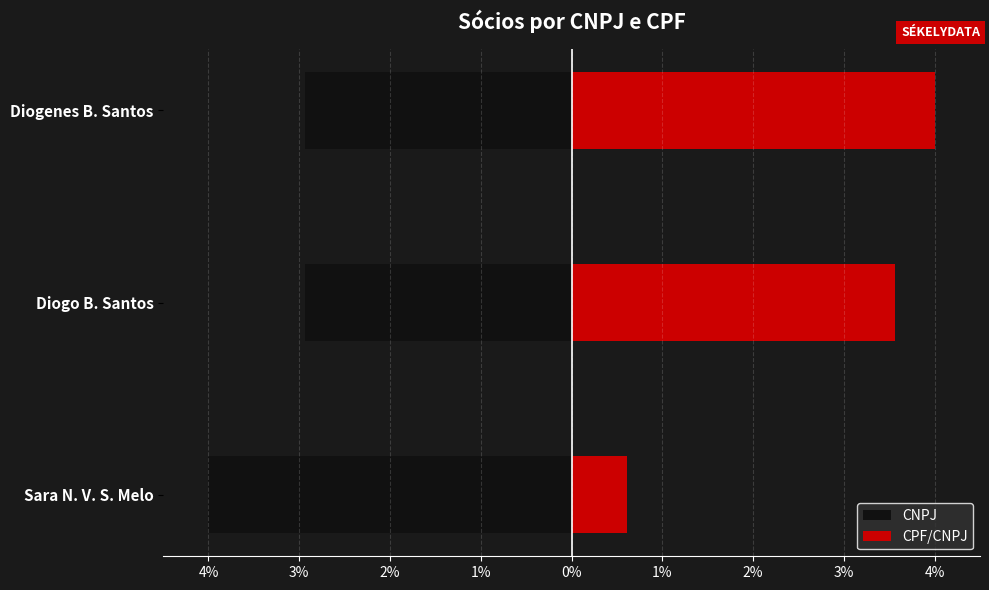

Is it true that CPF/CNPJ equals 5.8 at Diogenes B. Santos?

False